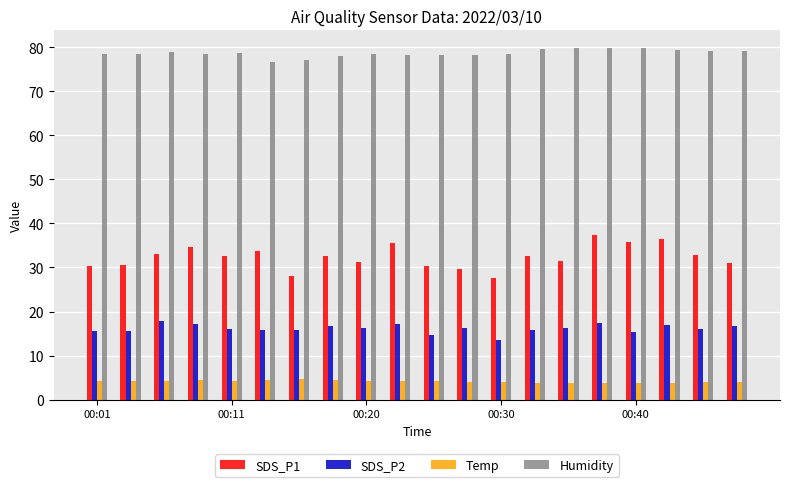

What is the value of the Humidity bar at the 9th from the left?

78.4